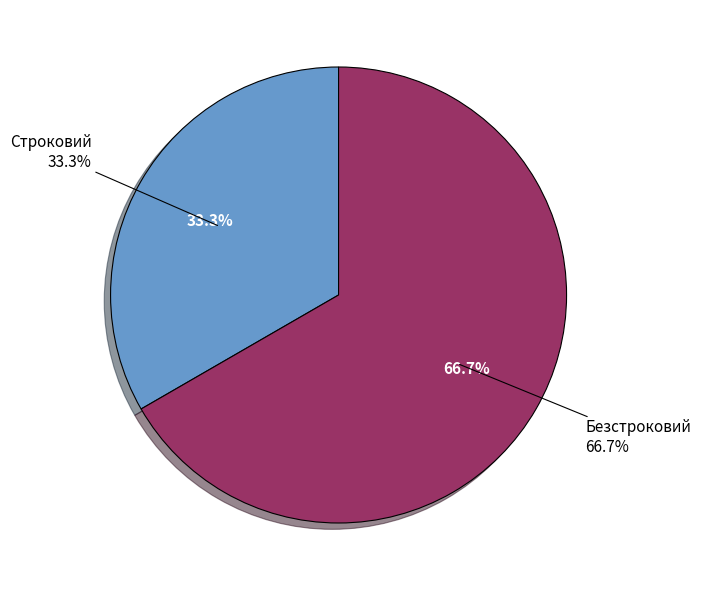

Rank the categories by value from lowest to highest.

Строковий, Безстроковий